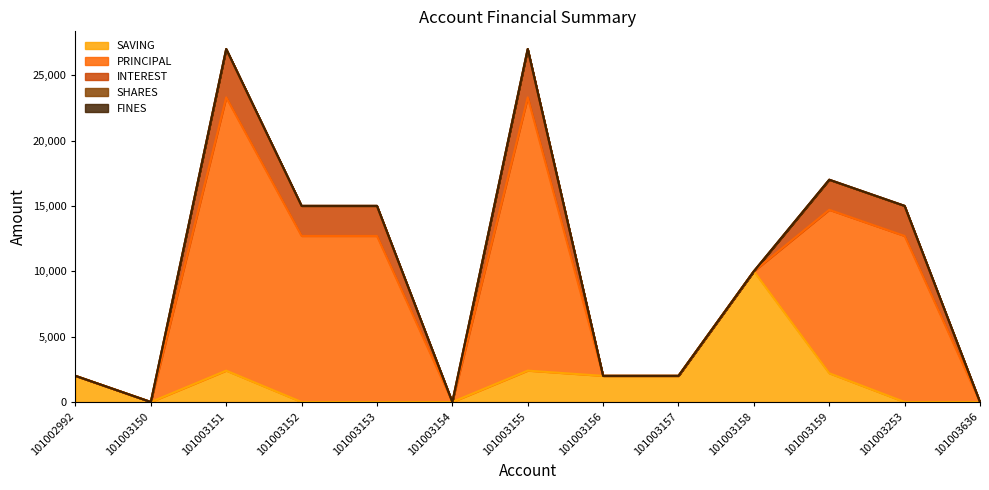

How many lines are shown in the chart?

5